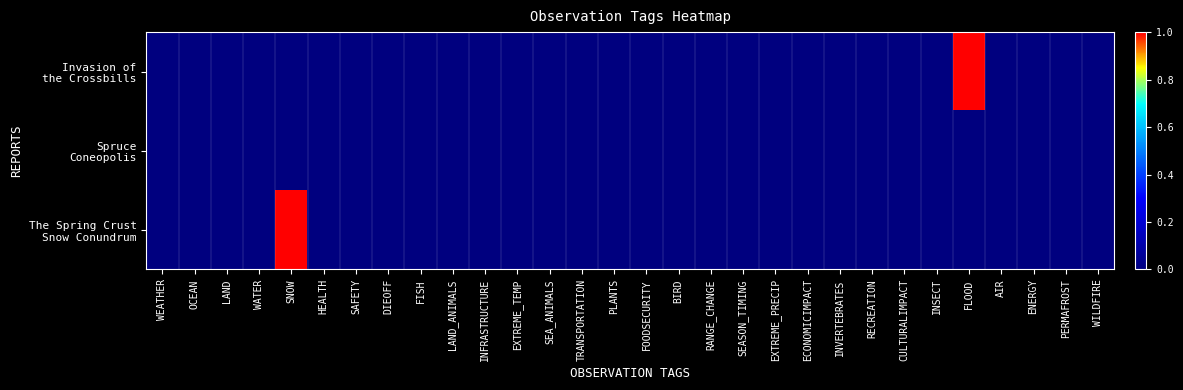

Which series has the widest spread of values?

Invasion of the Crossbills